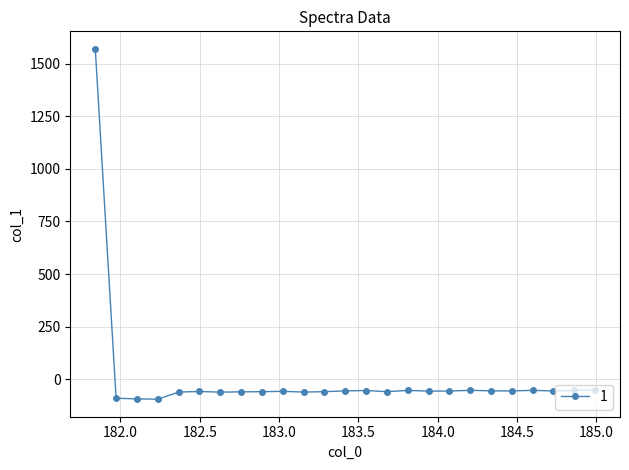

What is the difference between the maximum and minimum values?

1666.5